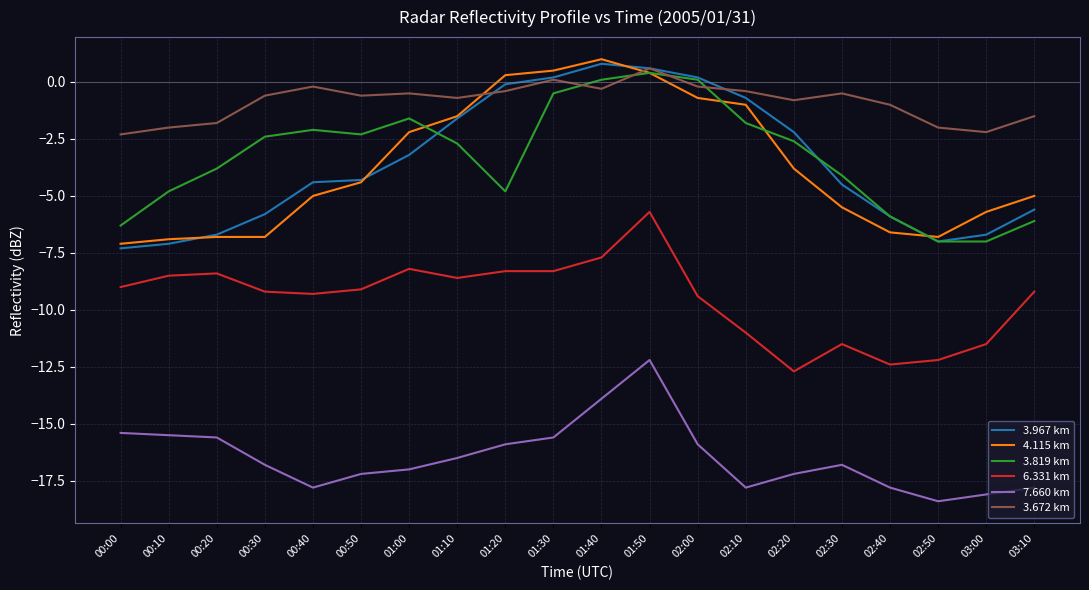

True or false: 3.672 km and 7.660 km cross at least once.

False